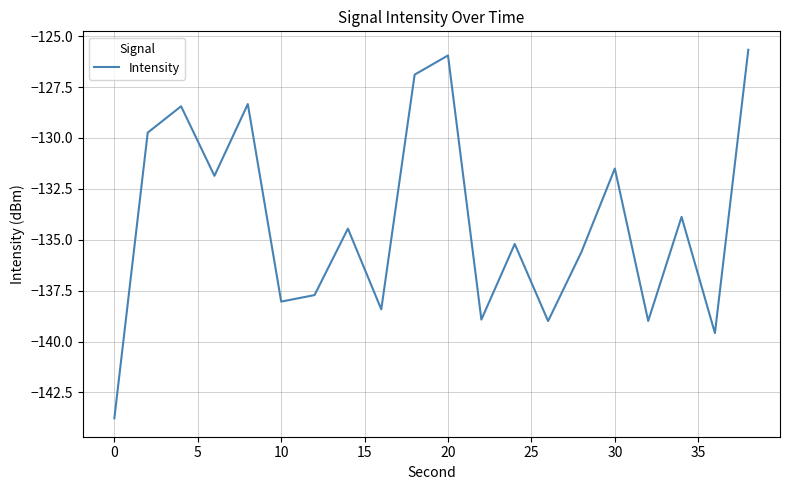

What is the minimum value shown in the chart?

-143.8